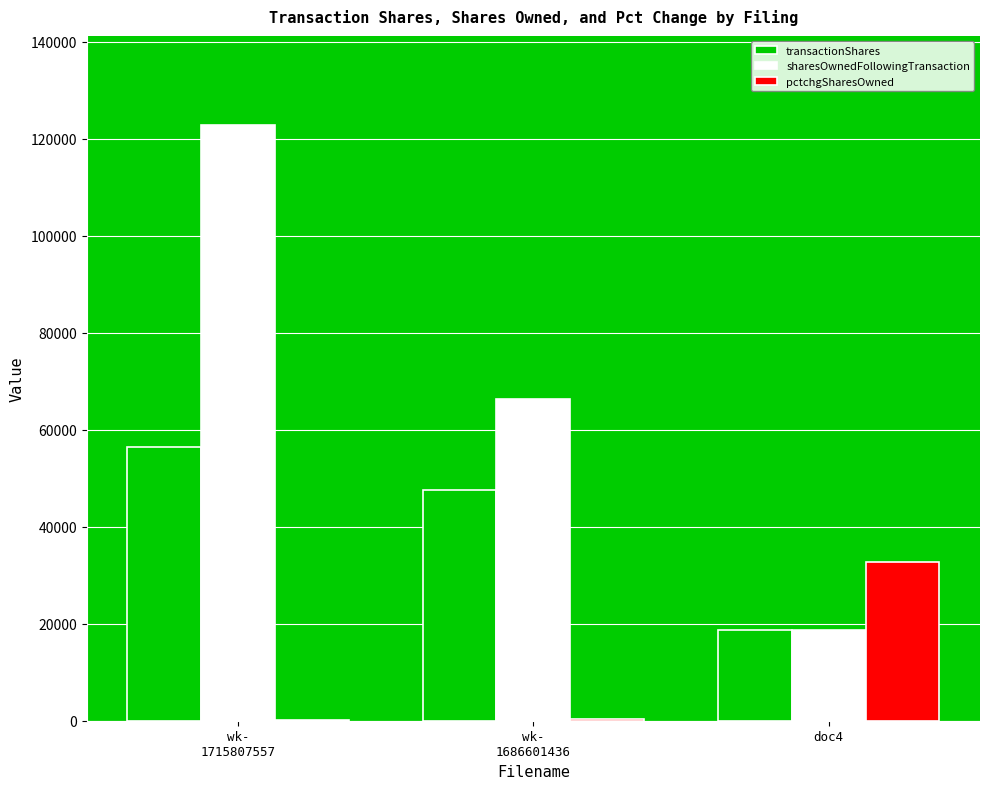

What is the total value across all series at wk-
1715807557?

179389